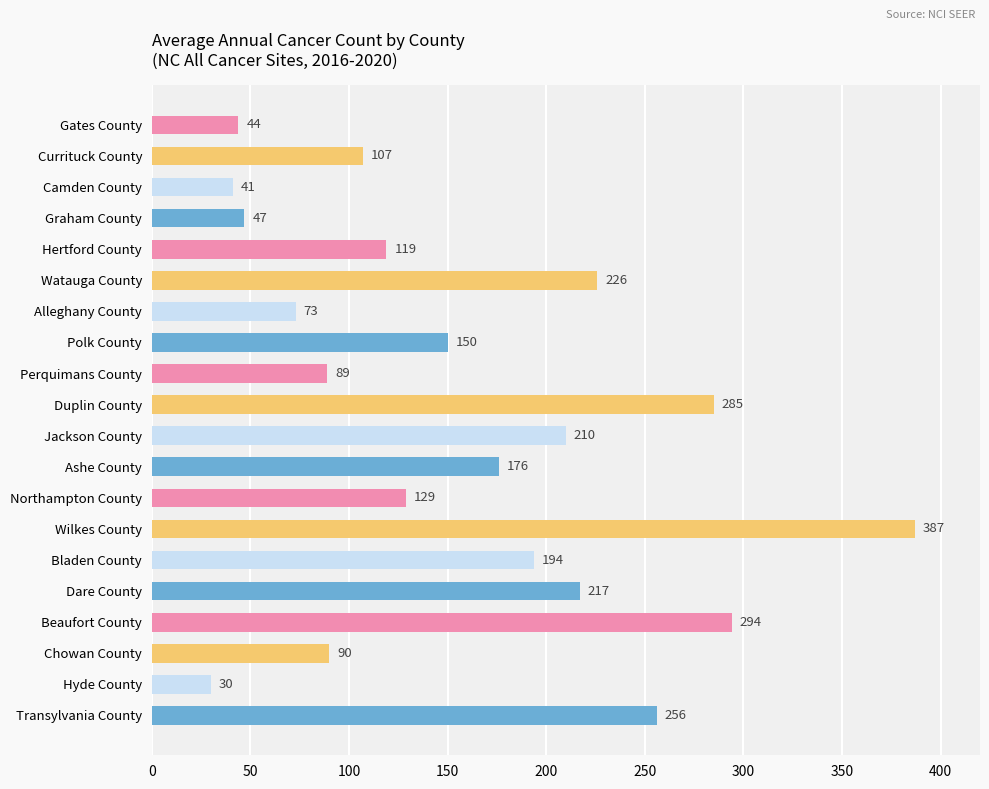

Rank the categories by value from lowest to highest.

Hyde County, Camden County, Gates County, Graham County, Alleghany County, Perquimans County, Chowan County, Currituck County, Hertford County, Northampton County, Polk County, Ashe County, Bladen County, Jackson County, Dare County, Watauga County, Transylvania County, Duplin County, Beaufort County, Wilkes County